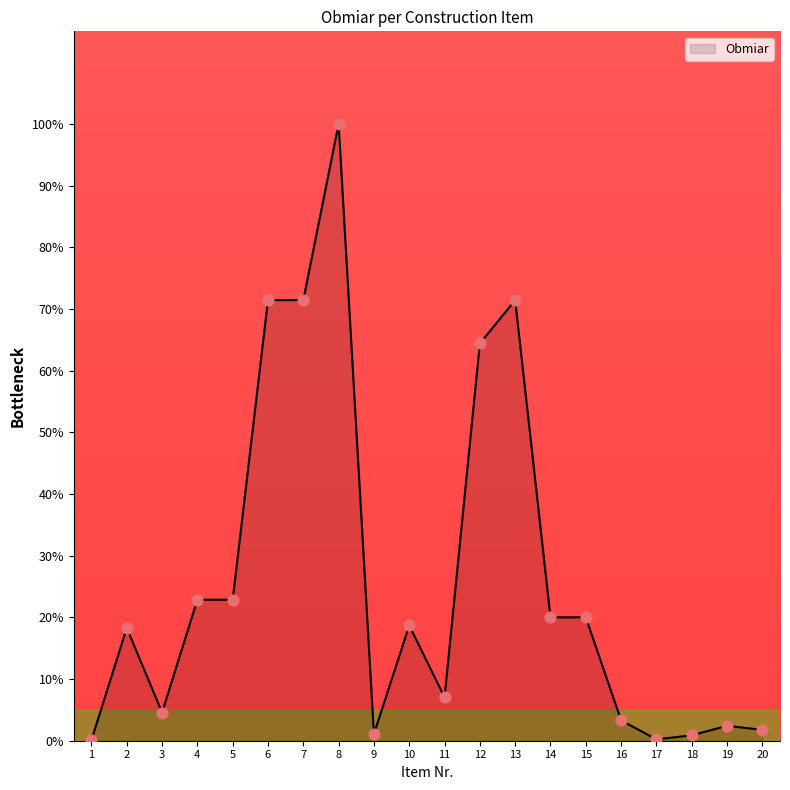

At which label is the value closest to 50?

12